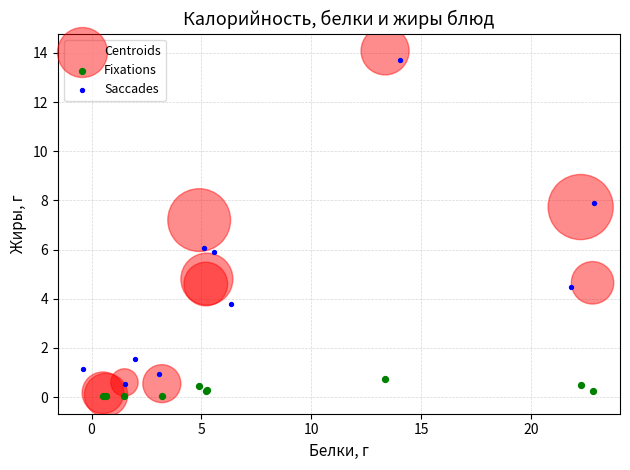

Which series has the widest spread of Y values?

Centroids